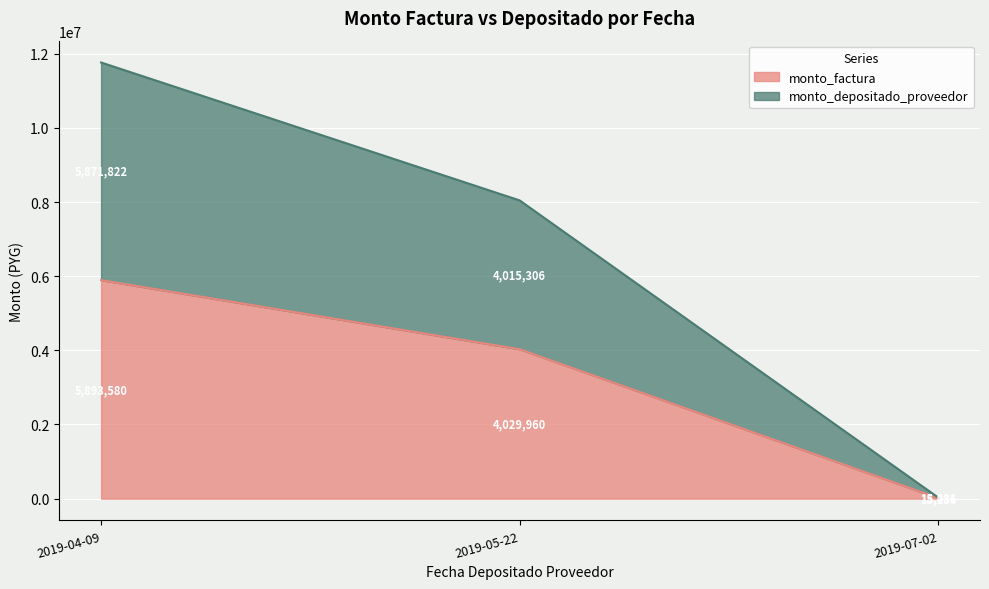

Is it true that monto_factura equals 5893580 at 2019-04-09?

True